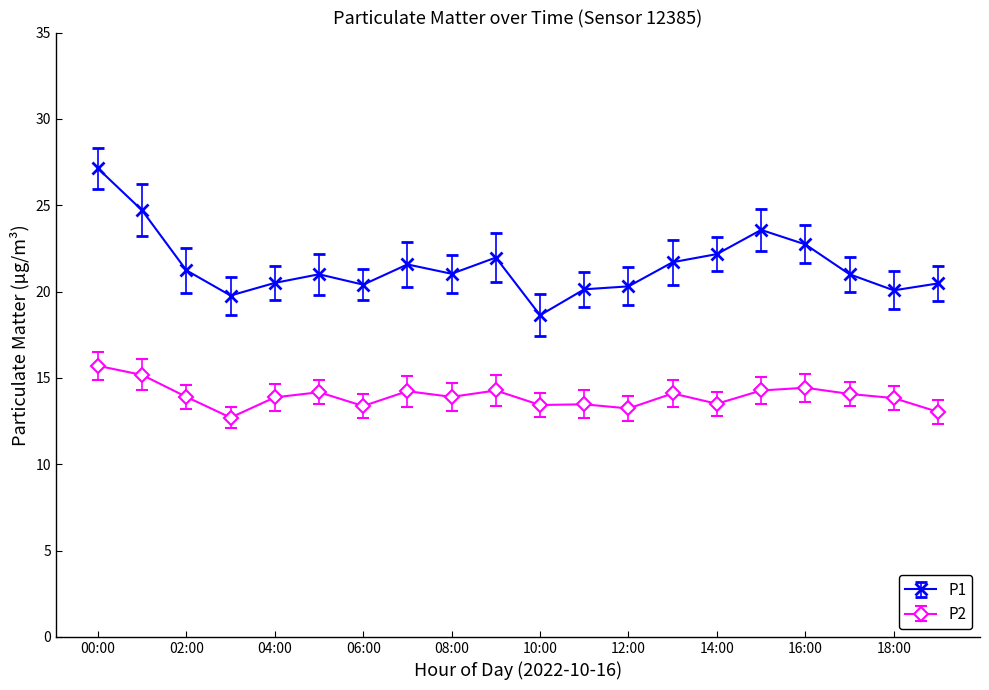

True or false: P2 and P1 intersect in this chart.

False